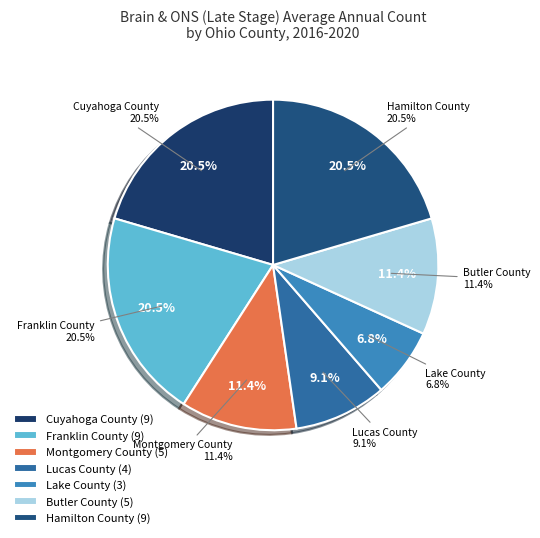

Approximately how many times larger is the value at Lucas County compared to Cuyahoga County?

0.4